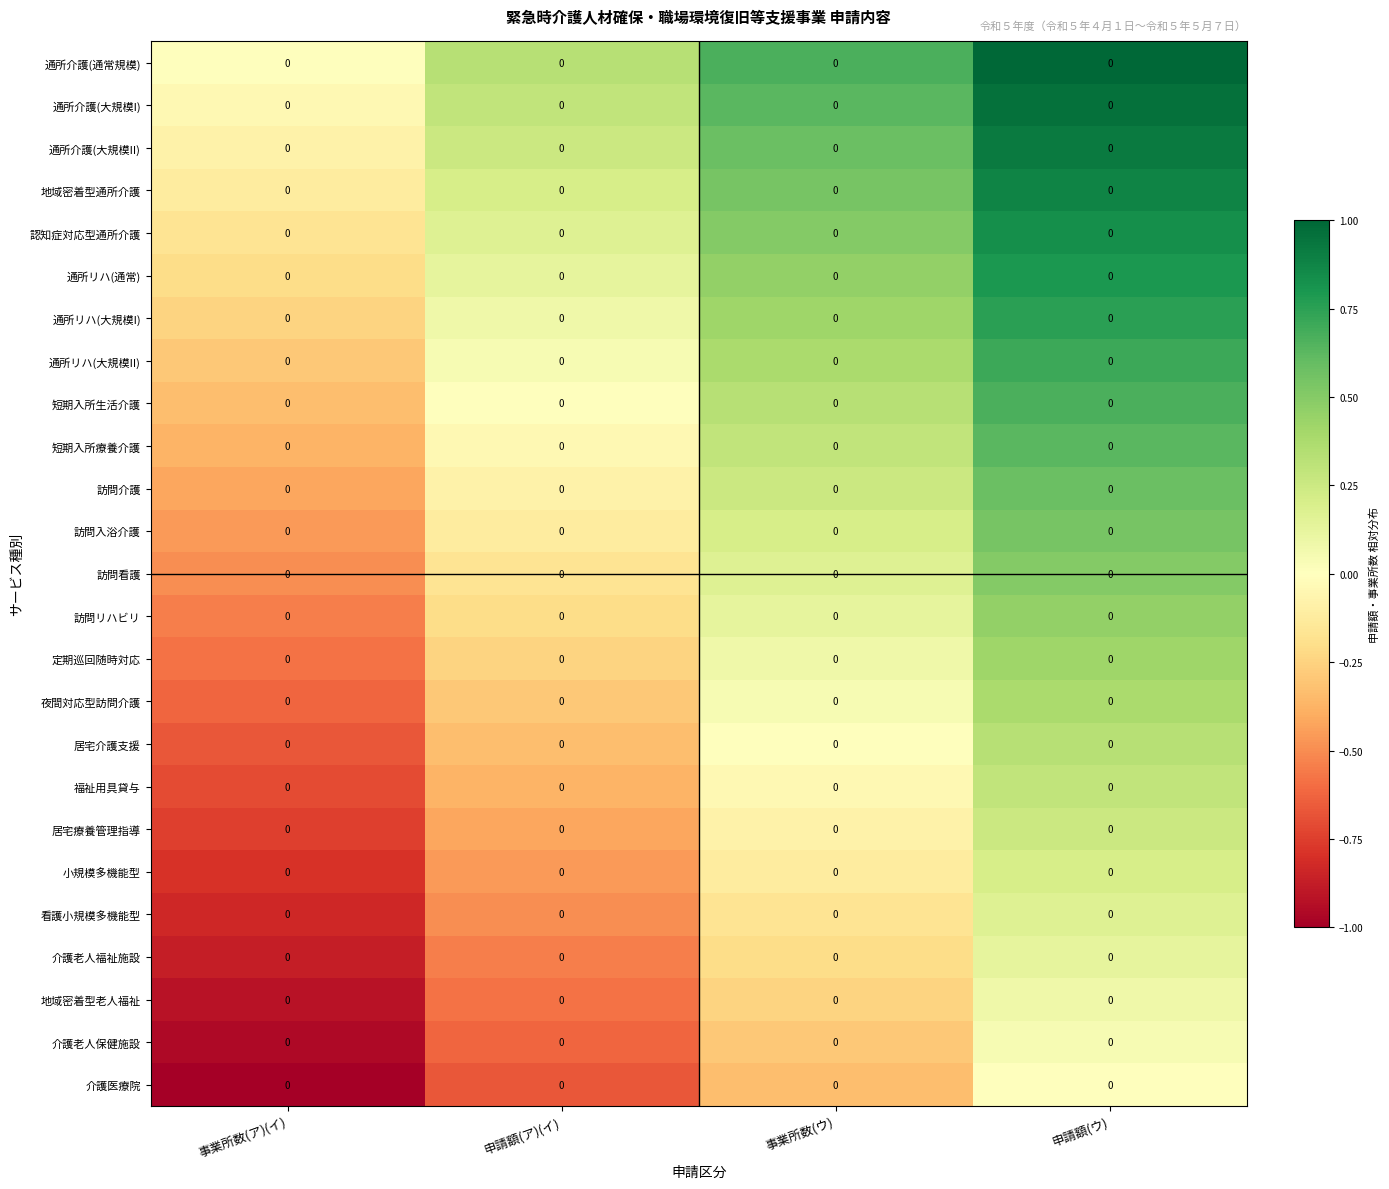

How many data points in 通所介護(通常規模) are above 0?

3